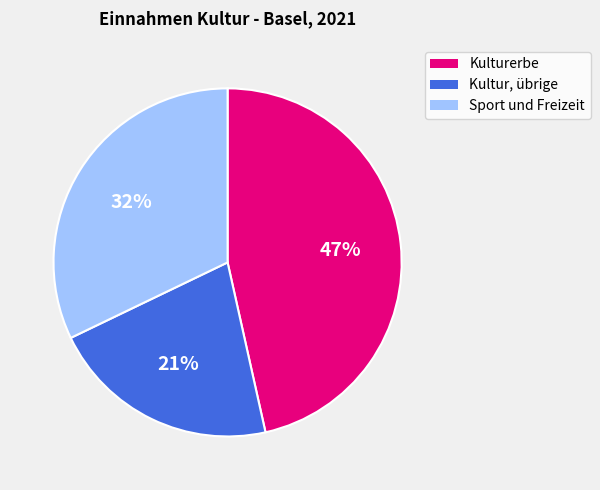

To the nearest percent, what is the average slice percentage?

33%